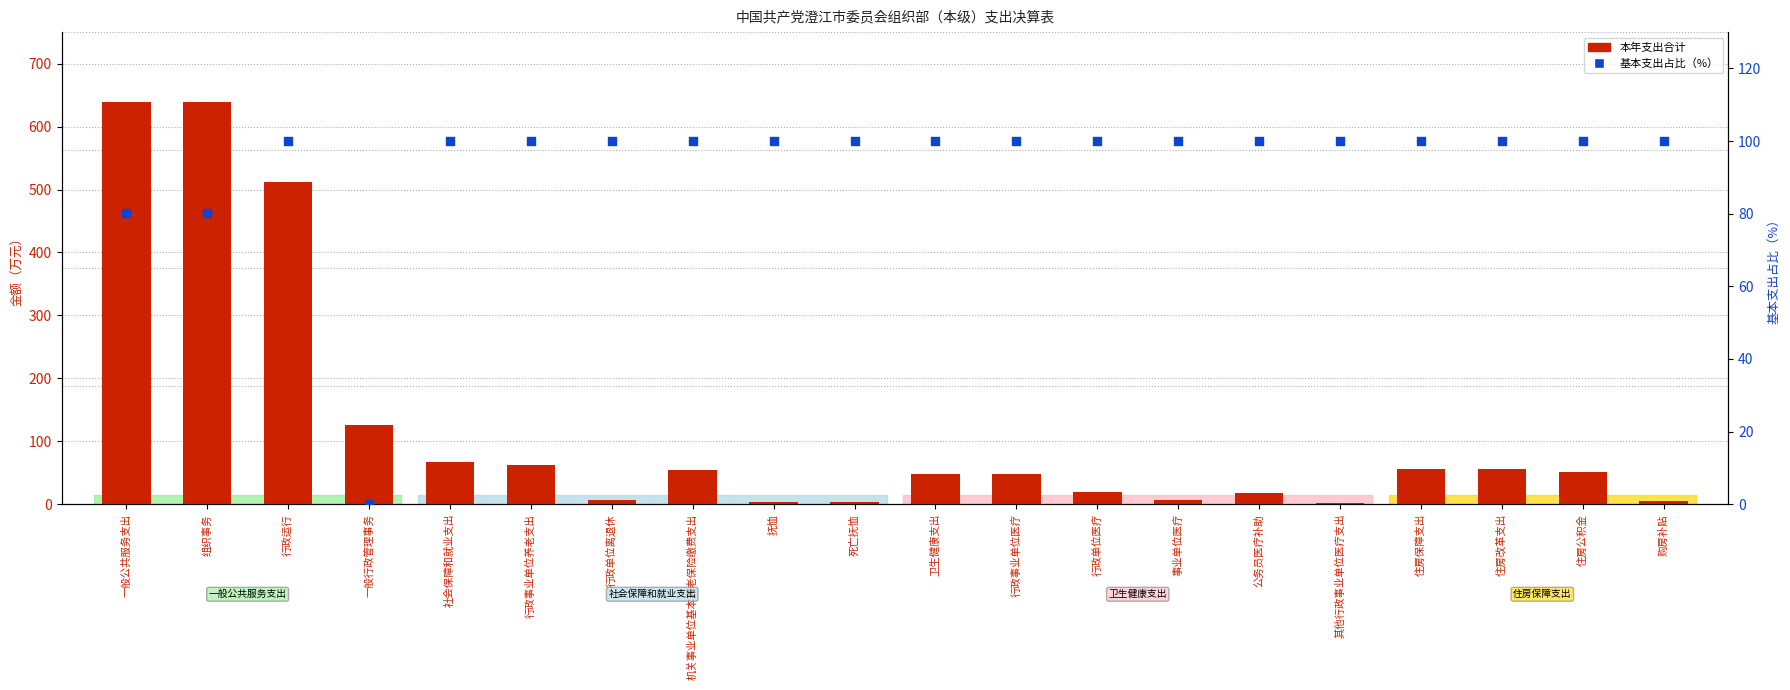

What is the total value across all series at 机关事业单位基本养老保险缴费支出?

154.4